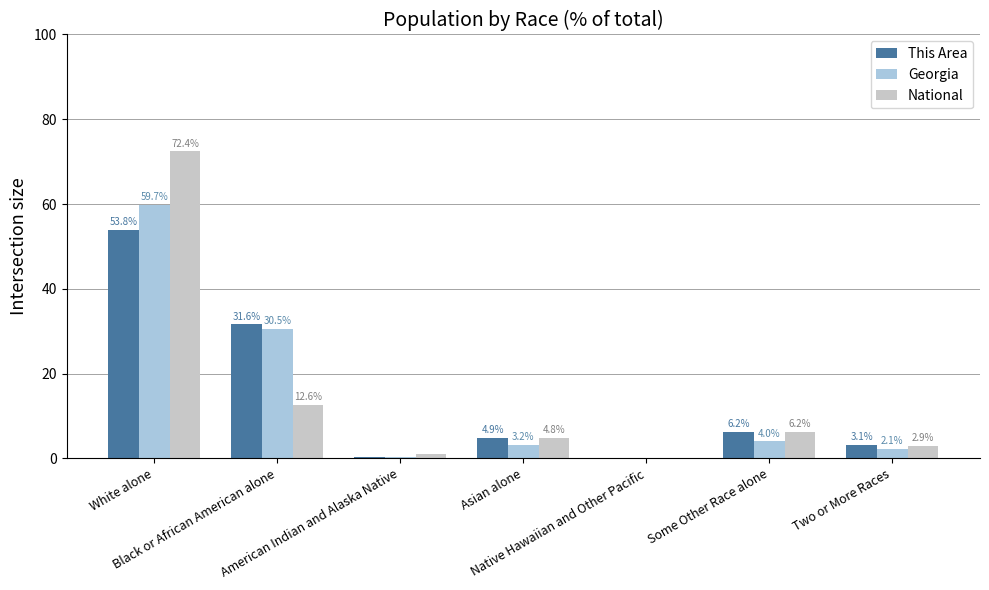

What is the highest value of the Georgia series?

59.7